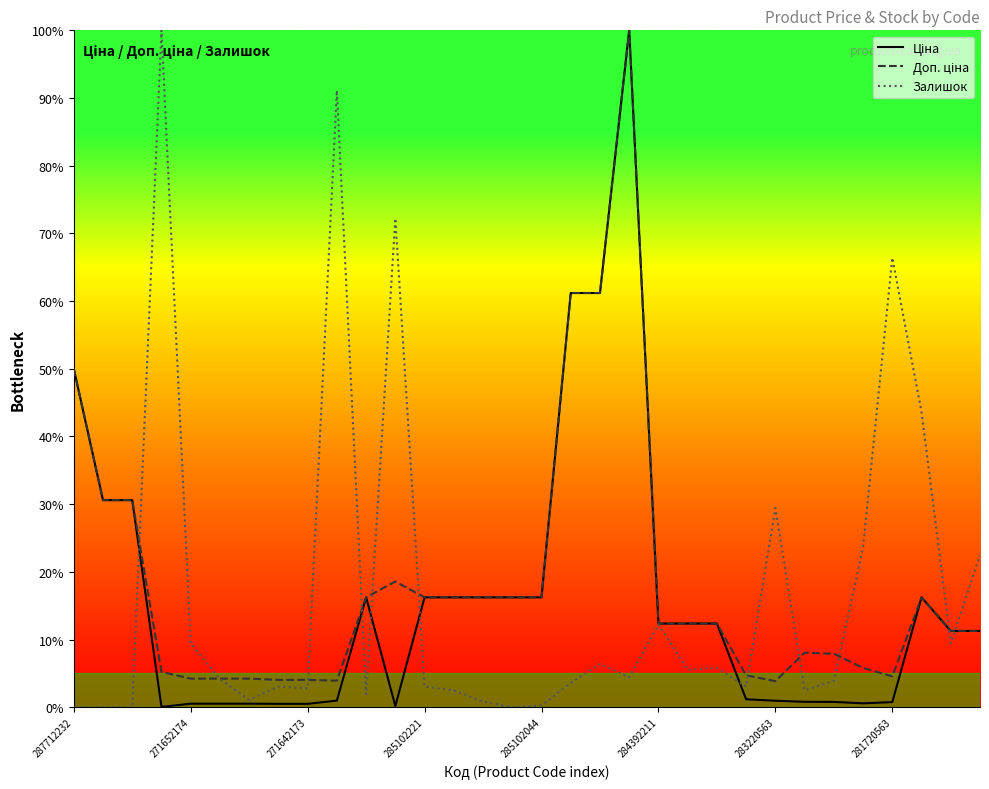

The Залишок series shows 9.4 at 271652174. True or false?

True